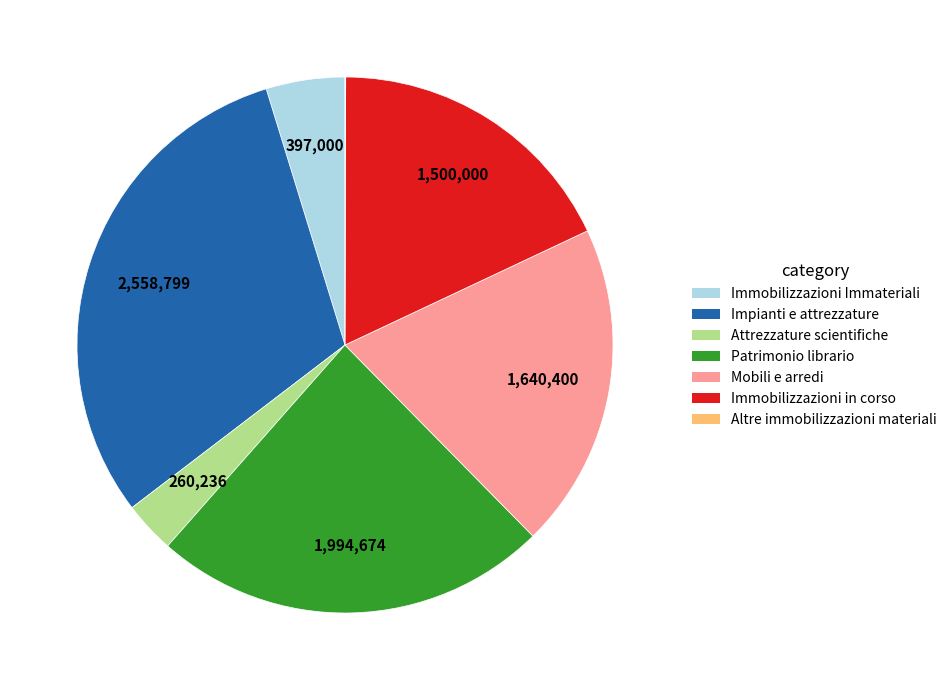

Is there a majority slice in this chart?

No